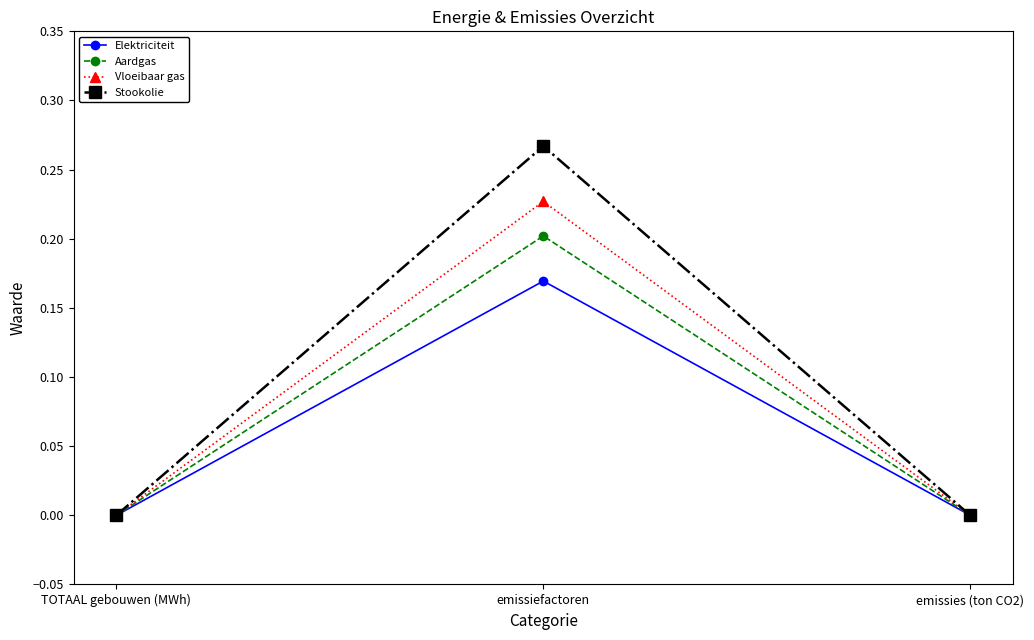

Is the value of Vloeibaar gas at TOTAAL gebouwen (MWh) greater than the value of Aardgas at emissiefactoren?

No